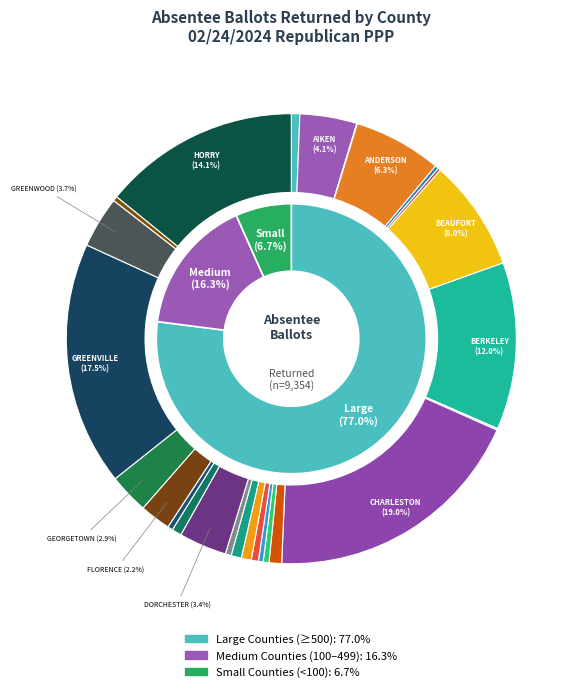

Combined, what portion of the pie is 20-FAIRFIELD and 11-CHEROKEE?

1.3%